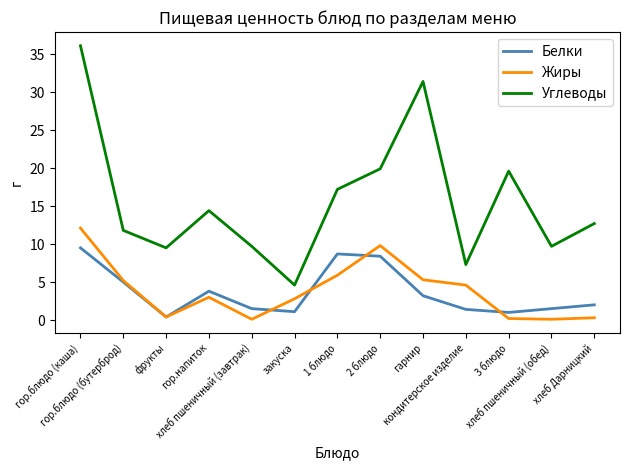

The value of Углеводы at закуска is 4.6. True or false?

True